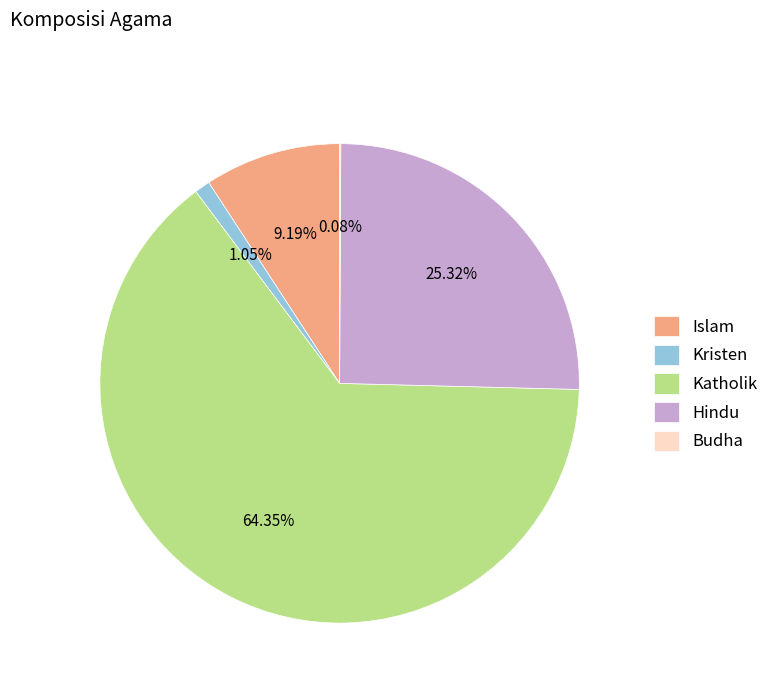

Combined, do Islam and Kristen account for over 50%?

No